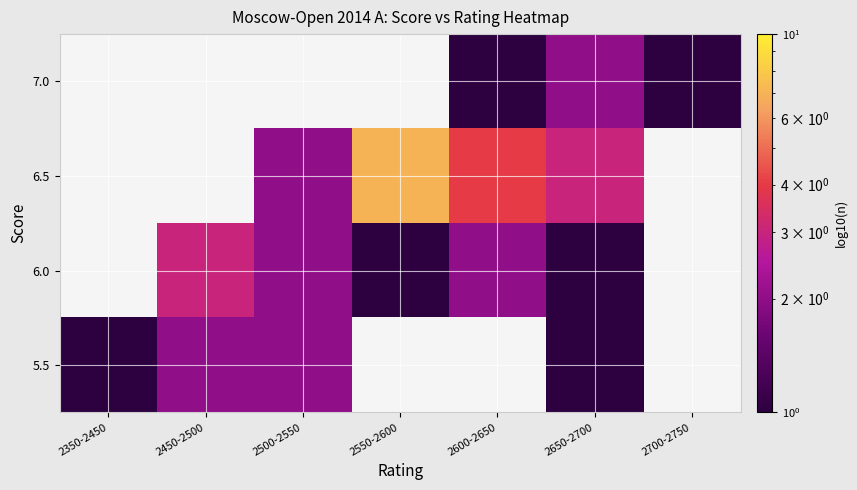

List the series in order of their peak value, highest first.

5.5, 6.0, 6.5, 7.0